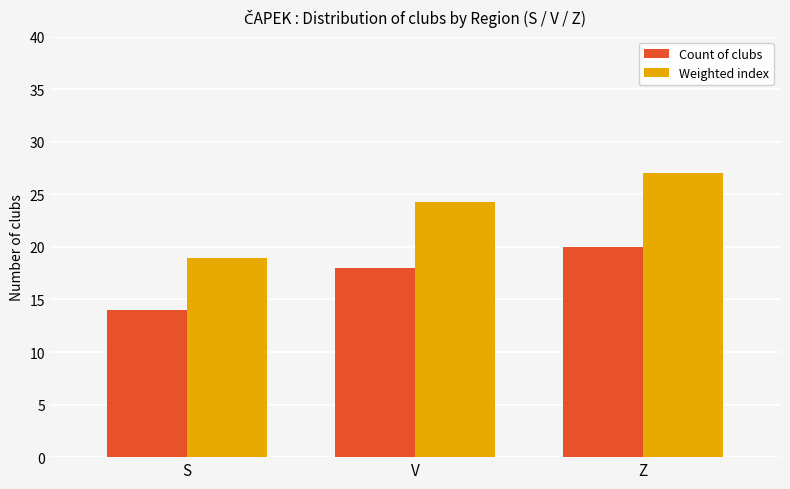

What position from the right is Z?

1